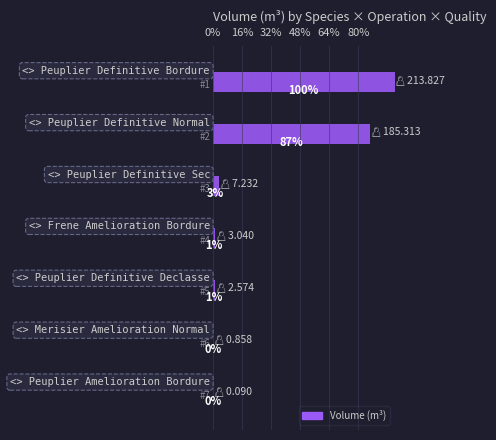

The chart shows a value of 0.4 at 5. True or false?

True